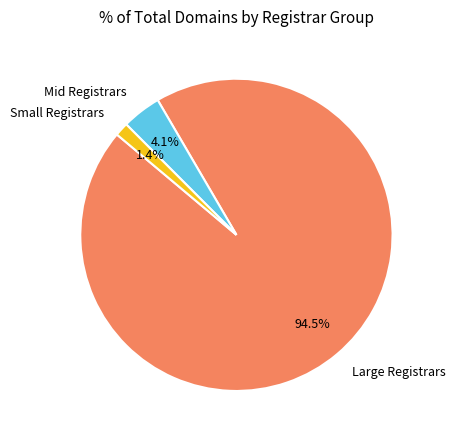

What percentage is NOT represented by Mid Registrars?

95.9%